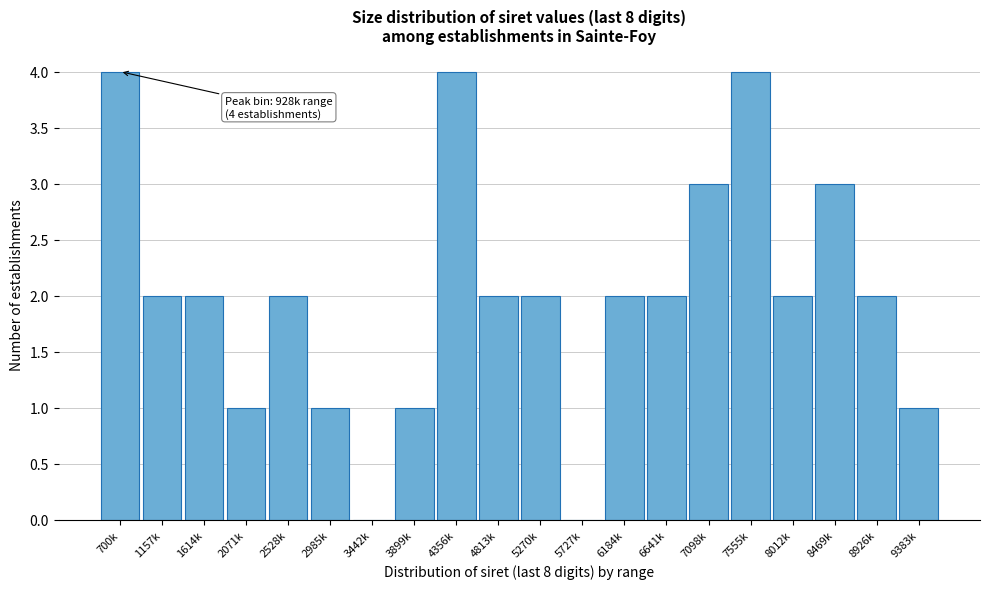

Reading left to right, extract all data points from this chart.

700k=4	1157k=2	1614k=2	2071k=1	2528k=2	2985k=1	3442k=0	3899k=1	4356k=4	4813k=2	5270k=2	5727k=0	6184k=2	6641k=2	7098k=3	7555k=4	8012k=2	8469k=3	8926k=2	9383k=1